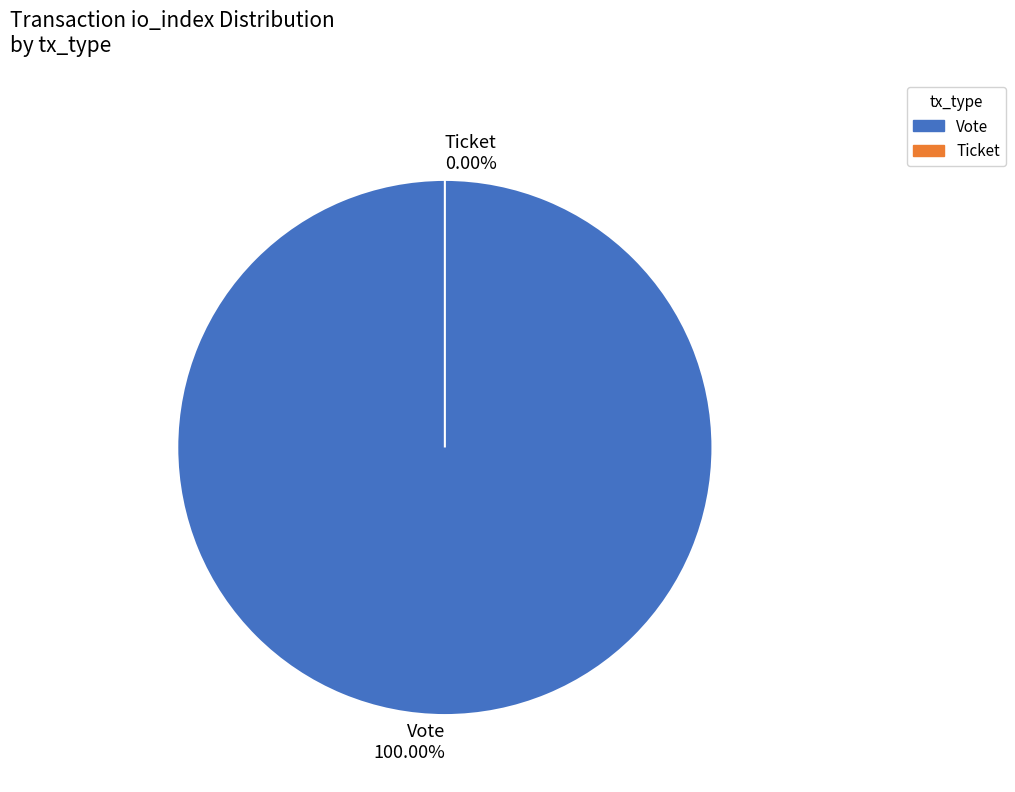

To the nearest percent, what is the difference between the Vote and Ticket slice percentages?

100%